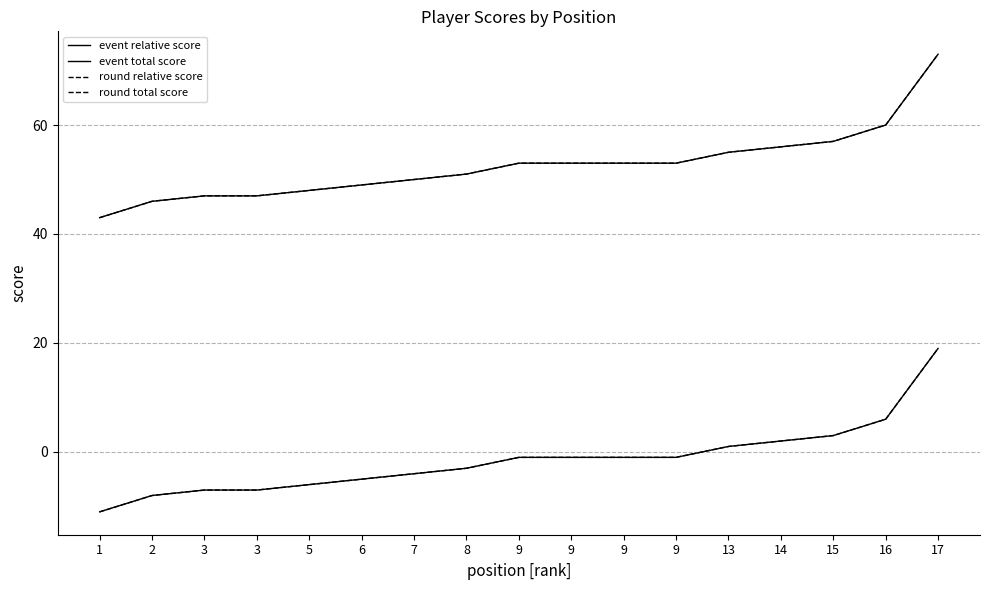

Does the chart display data point markers on the line(s)?

No